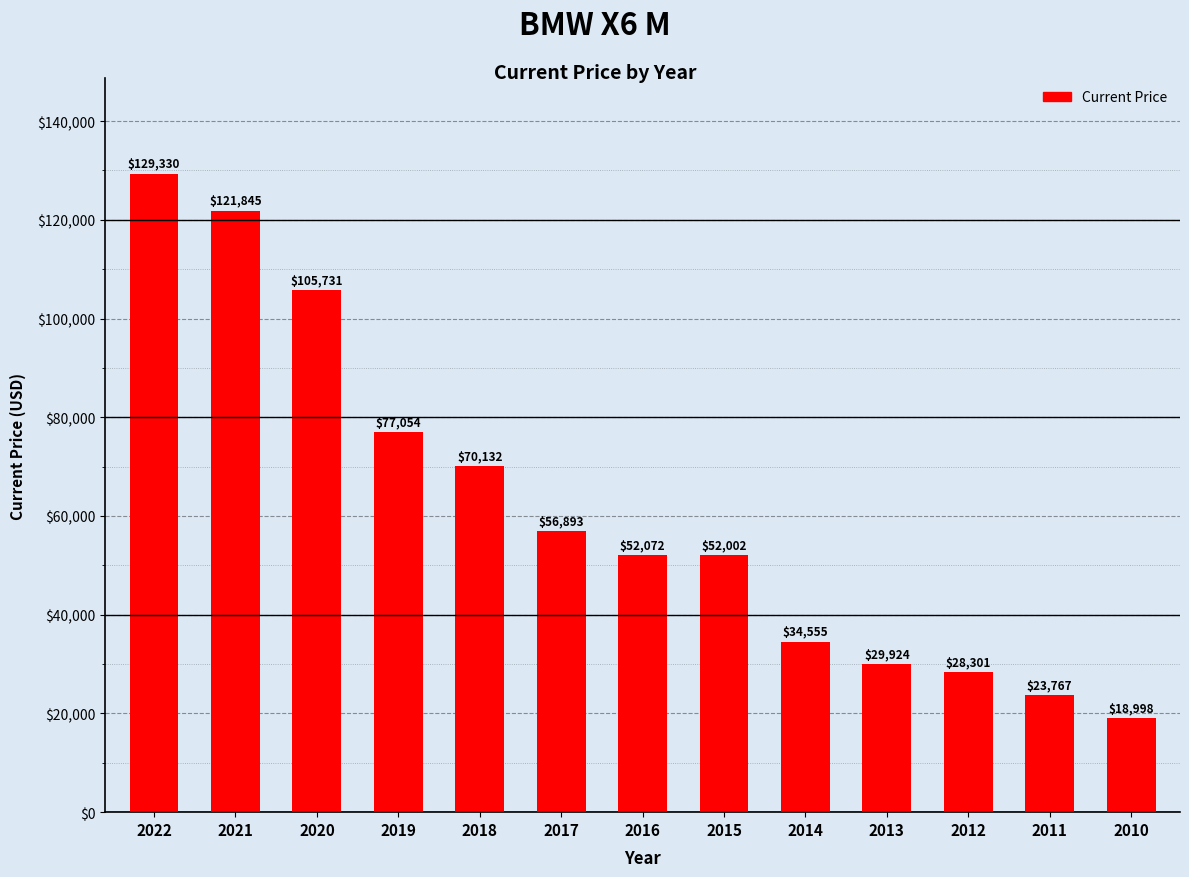

List the labels in order of value, smallest first.

2010, 2011, 2012, 2013, 2014, 2015, 2016, 2017, 2018, 2019, 2020, 2021, 2022